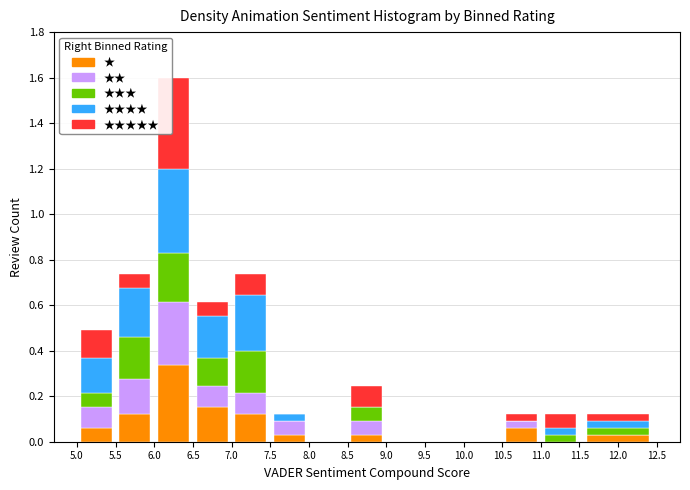

At which category is the sum across all series the highest?

6.0